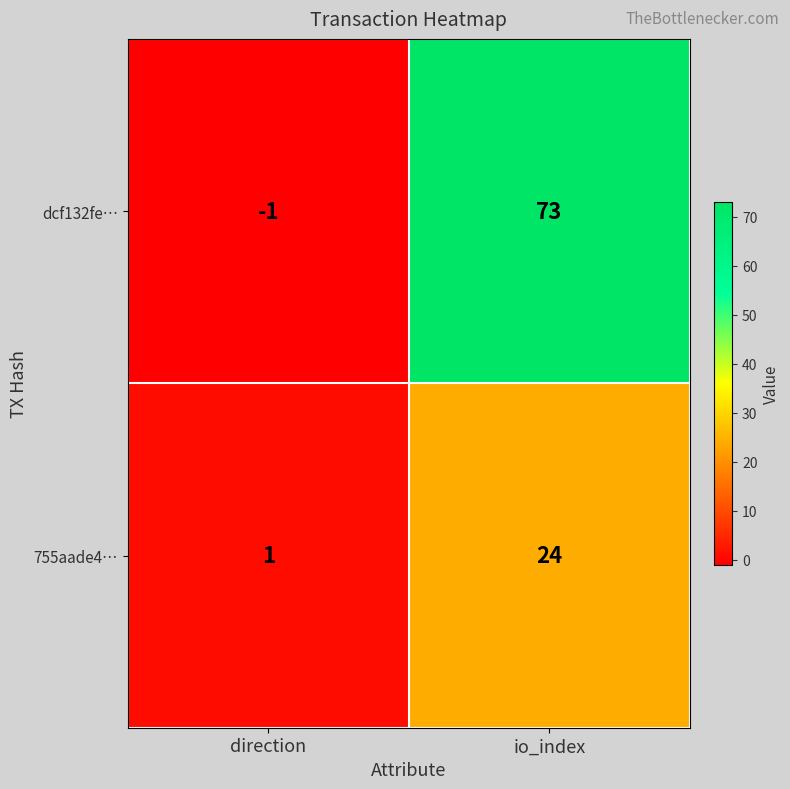

What is the minimum value shown in the chart?

-1